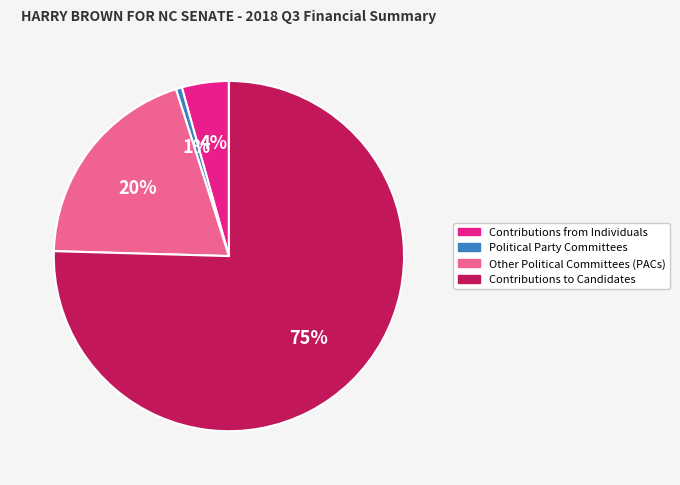

To the nearest percent, what is the average slice percentage?

25%